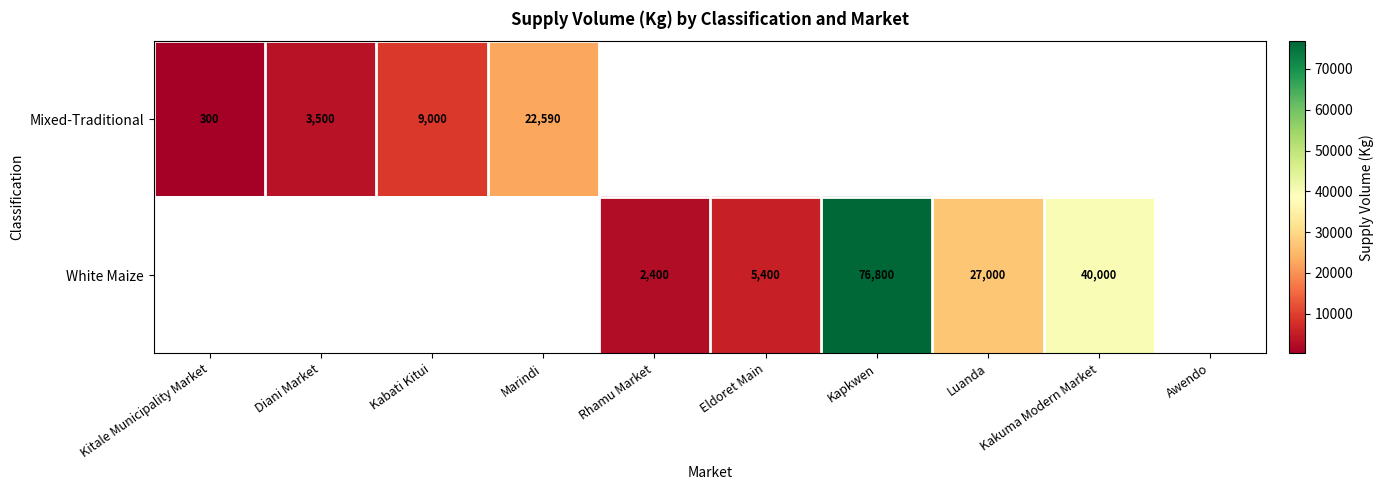

Is it true that White Maize equals 40000 at Kakuma Modern Market?

True